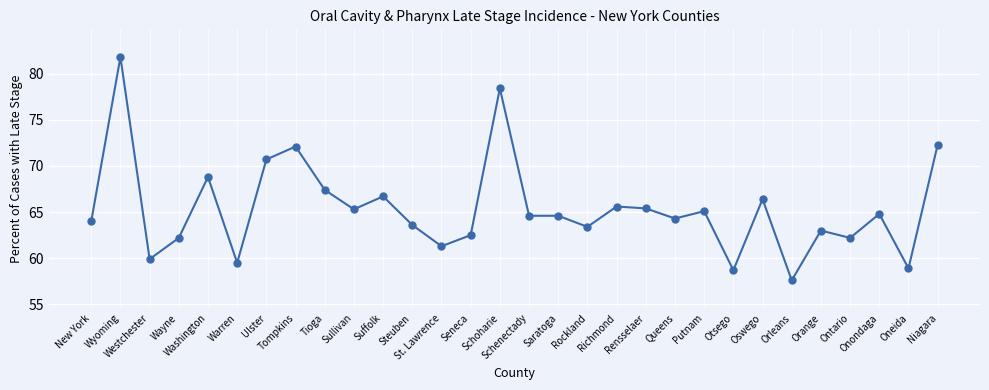

What is the difference between the second highest and second lowest values?

19.7